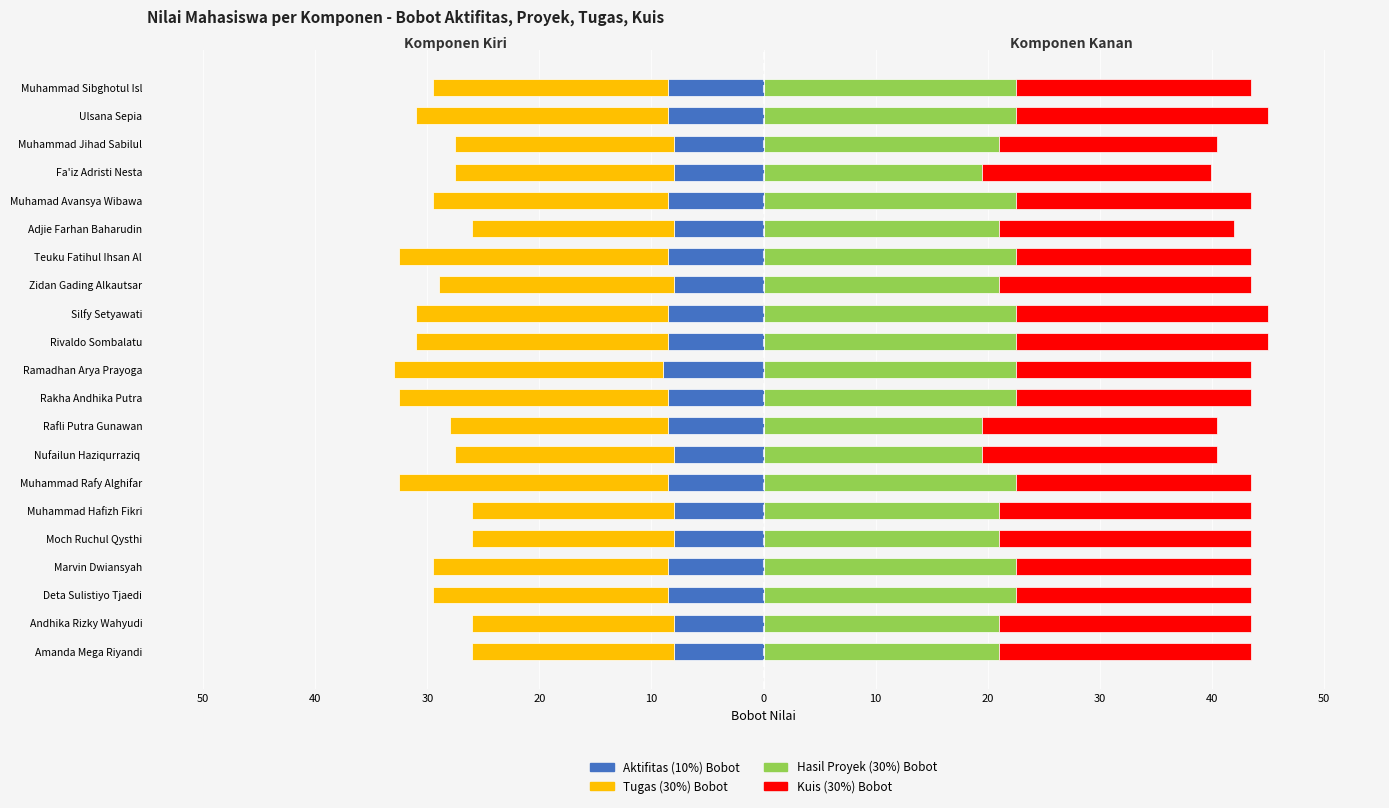

Is the value of Tugas (30%) Bobot at Moch Ruchul Qysthi greater than the value of Hasil Proyek (30%) Bobot at Muhamad Avansya Wibawa?

No